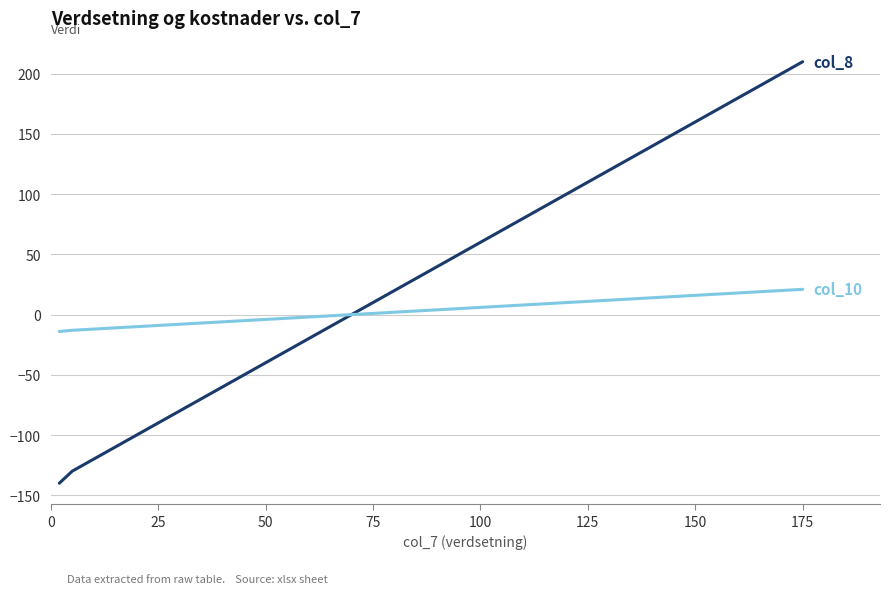

What is the minimum value shown in the chart?

-140